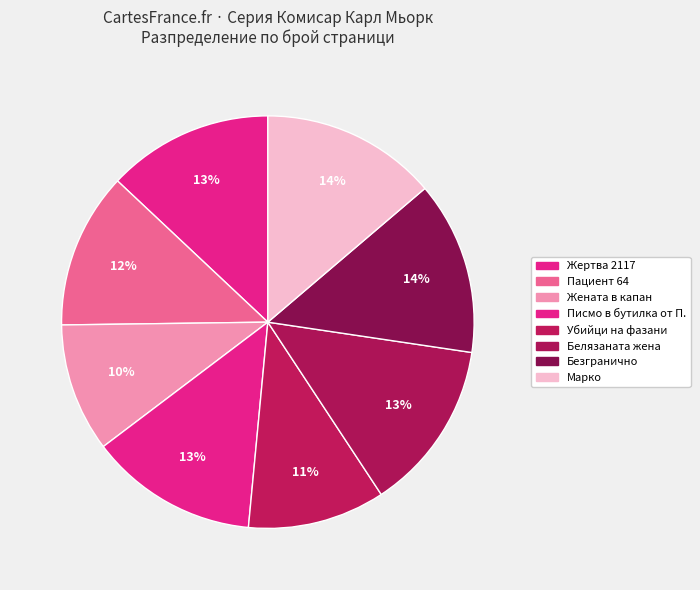

How many segments does this pie chart have?

8